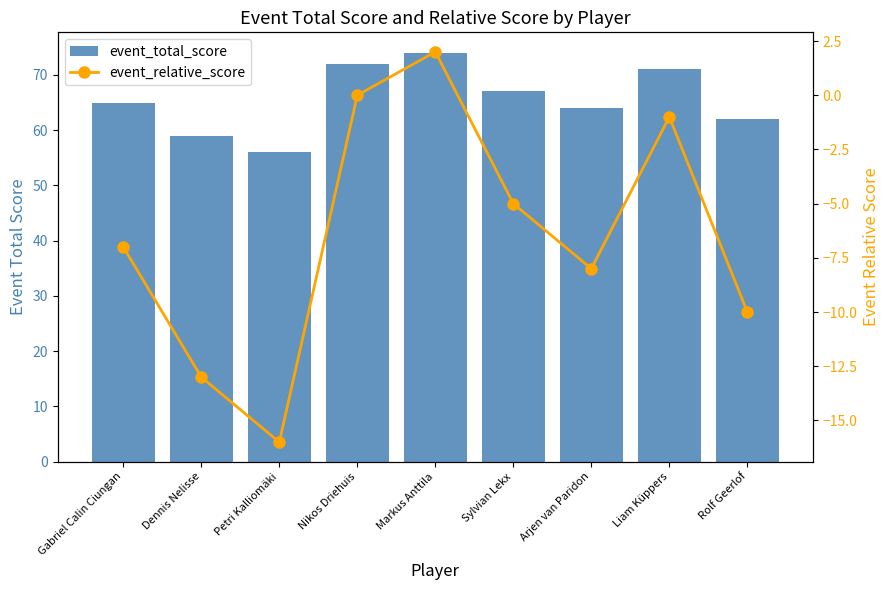

Count the number of data series in this chart.

2